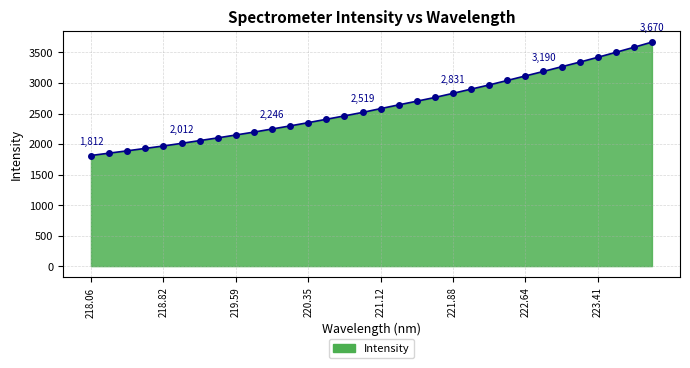

What is the value of the 29th point from the left?

3421.0